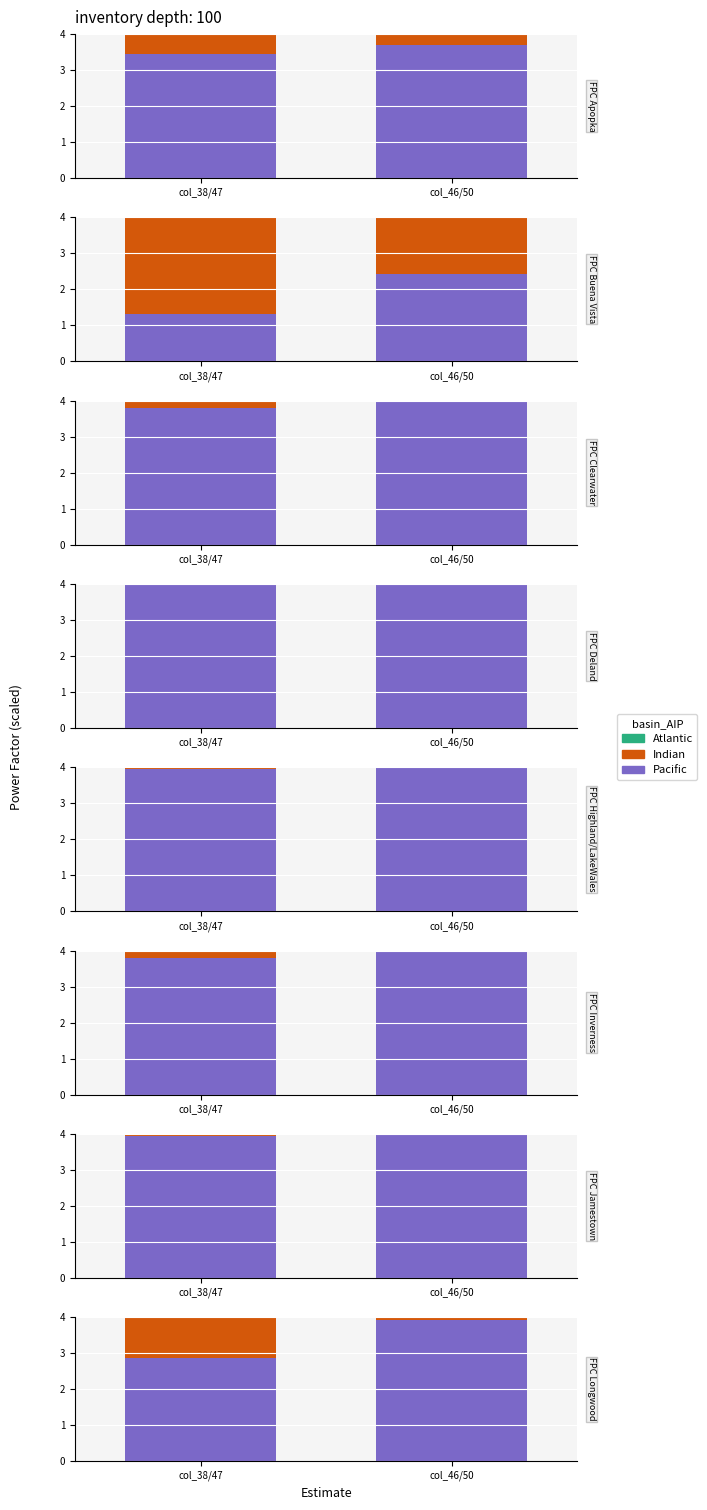

The Indian series shows 5.5 at col_38/47. True or false?

False